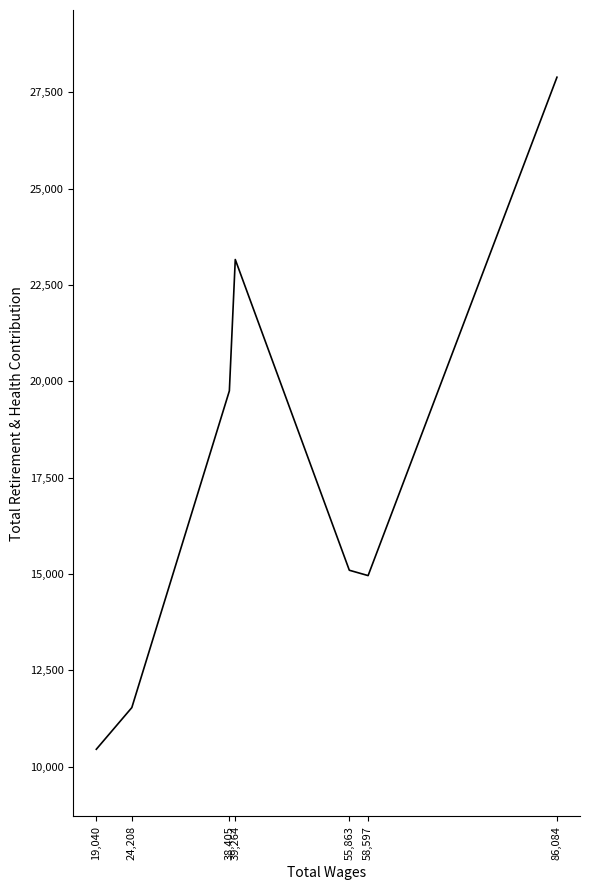

Between 24,208 and 19,040, which is larger?

24,208